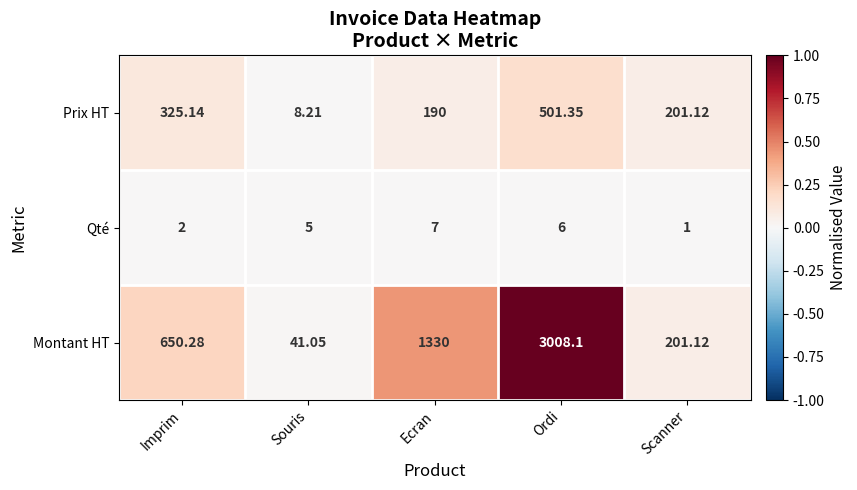

List the series in order of their overall mean, lowest first.

Qté, Prix HT, Montant HT